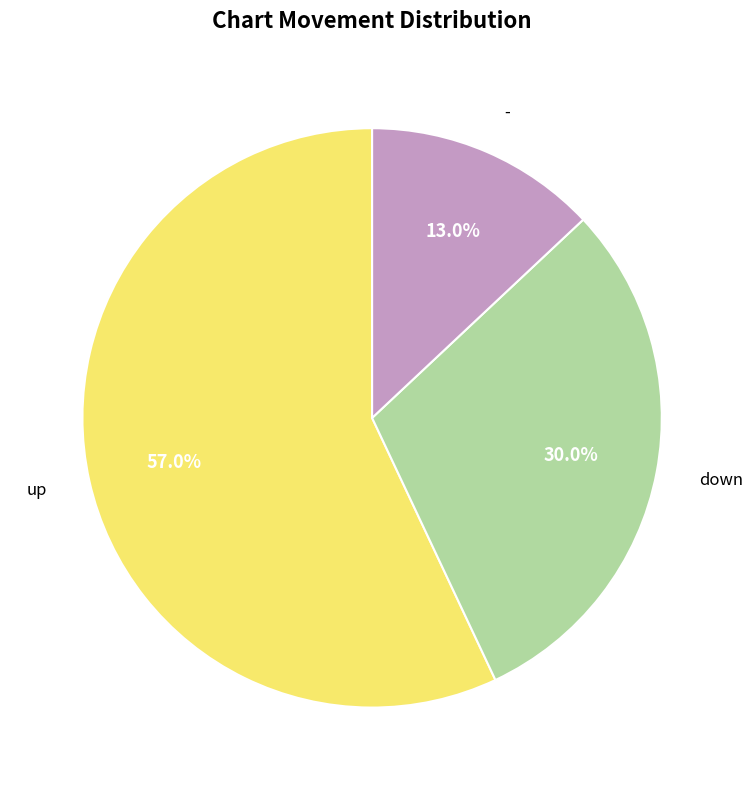

What is the smallest slice in the pie chart?

-